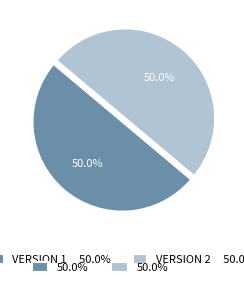

How many segments does this pie chart have?

2